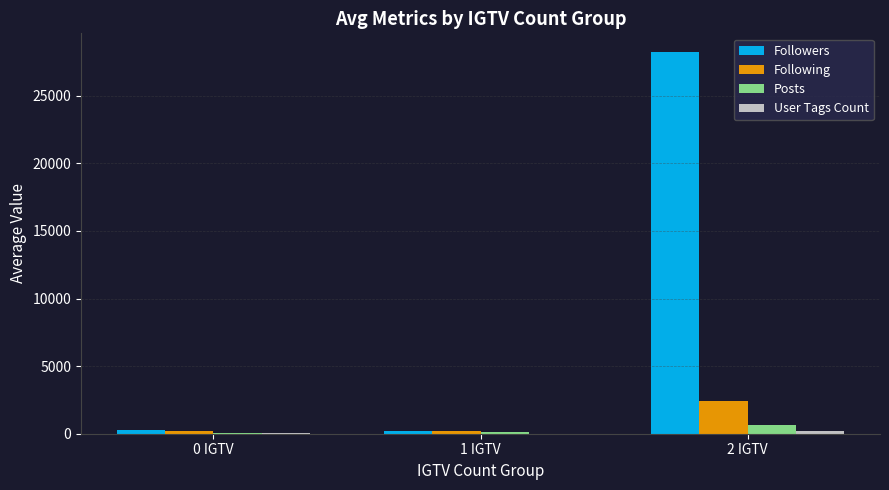

What is the total value across all series at 2 IGTV?

31438.0